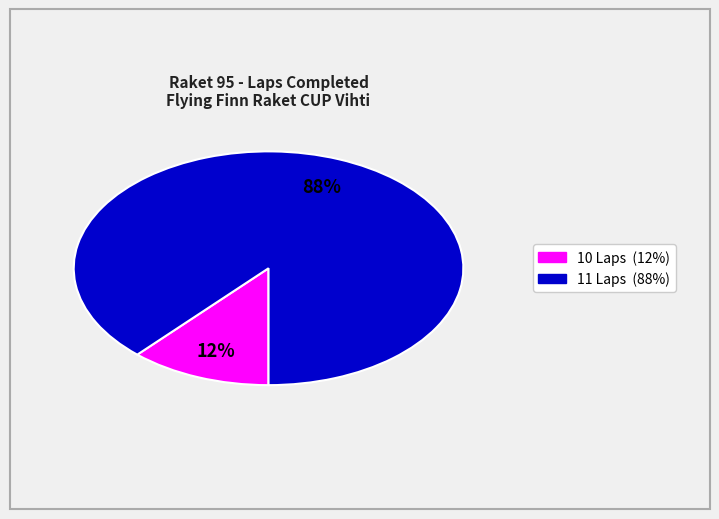

To the nearest percent, what is the difference between the largest and smallest slice percentages?

76%